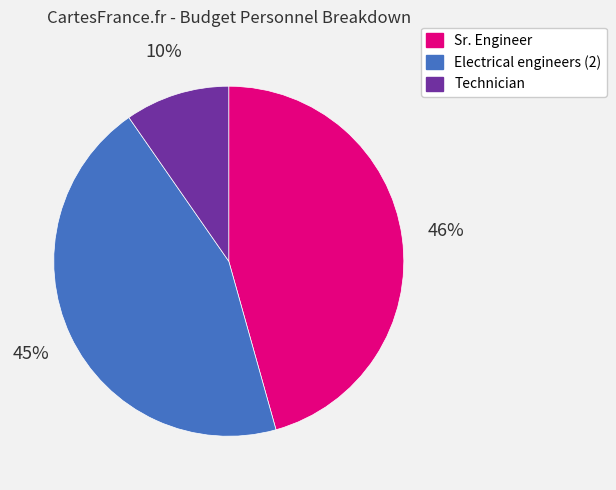

Between Technician and Sr. Engineer, which is larger?

Sr. Engineer